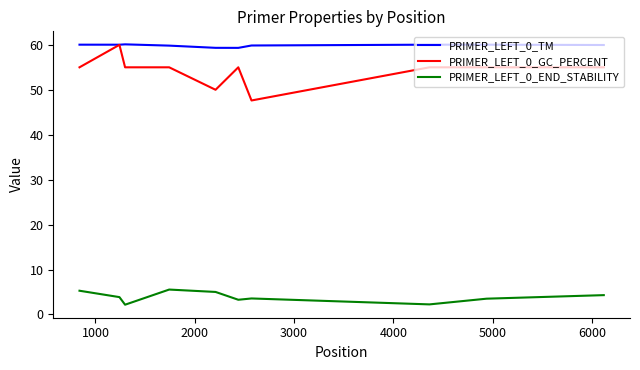

True or false: PRIMER_LEFT_0_TM and PRIMER_LEFT_0_END_STABILITY cross at least once.

False